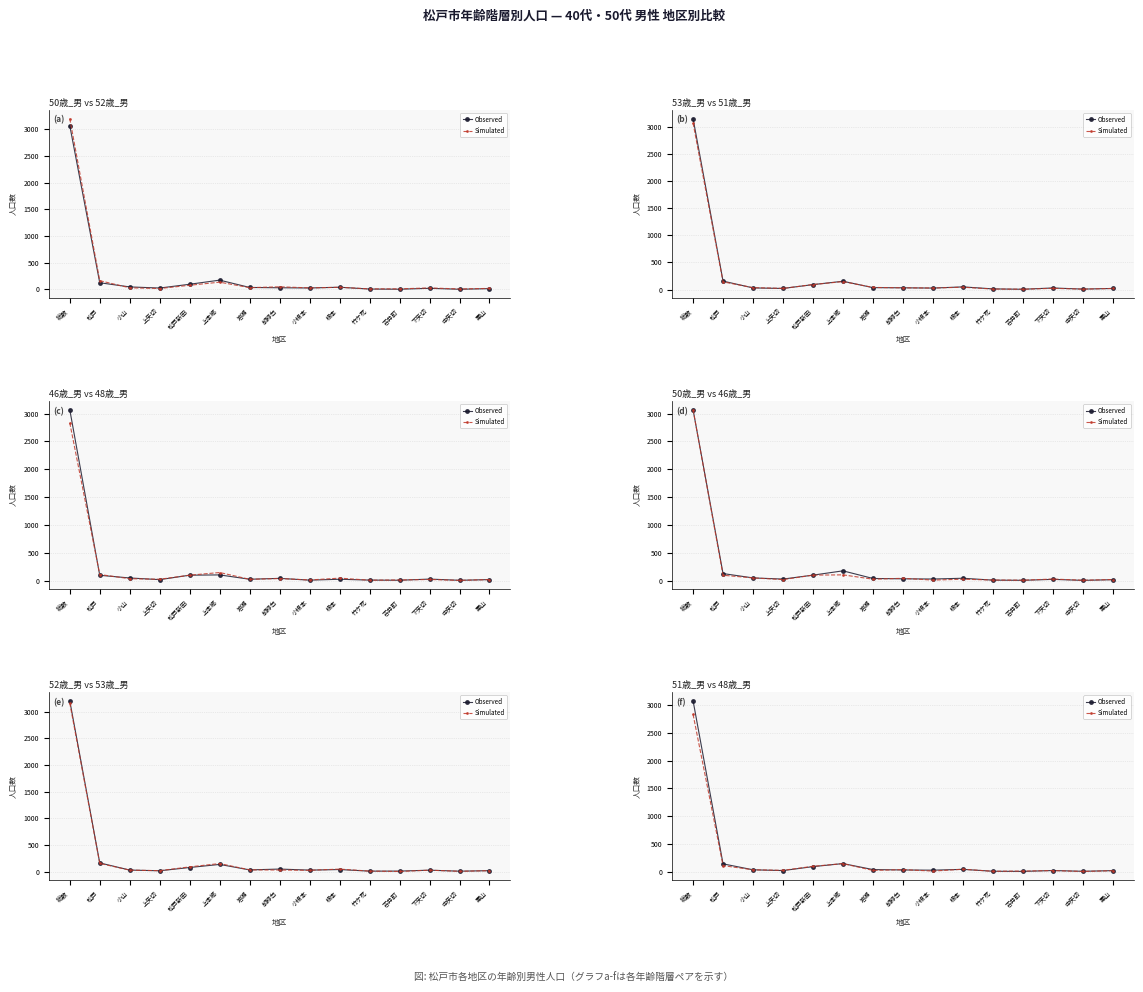

Reading right to left, what are all the values shown in this chart?

Observed: 20	8	22	6	9	43	28	32	39	147	92	21	35	142	3079
Simulated: 19	5	21	12	8	45	12	38	24	146	98	25	35	110	2834